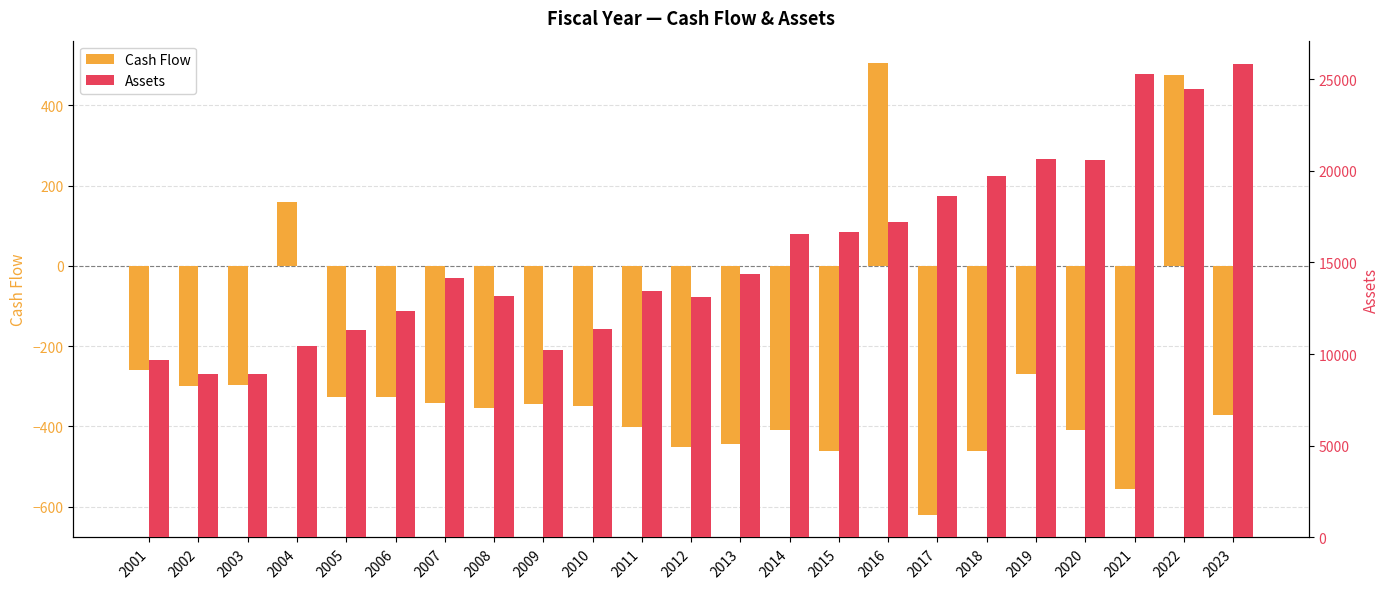

At which label is Cash Flow closest to -57?

2001